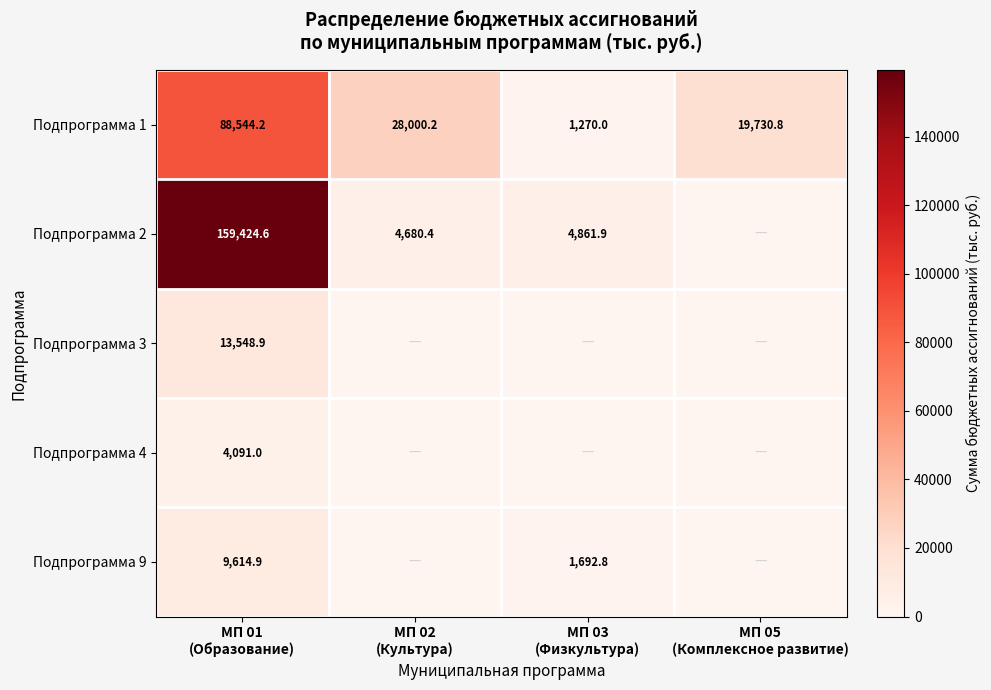

Which series has the largest total across all categories?

Подпрограмма 2